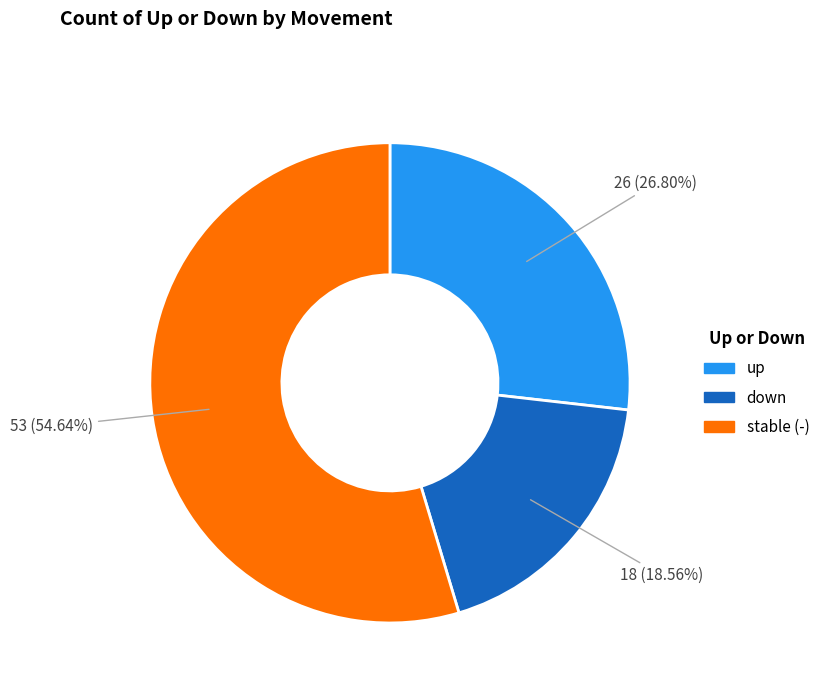

To the nearest percent, what is the difference between the largest and smallest slice percentages?

36%